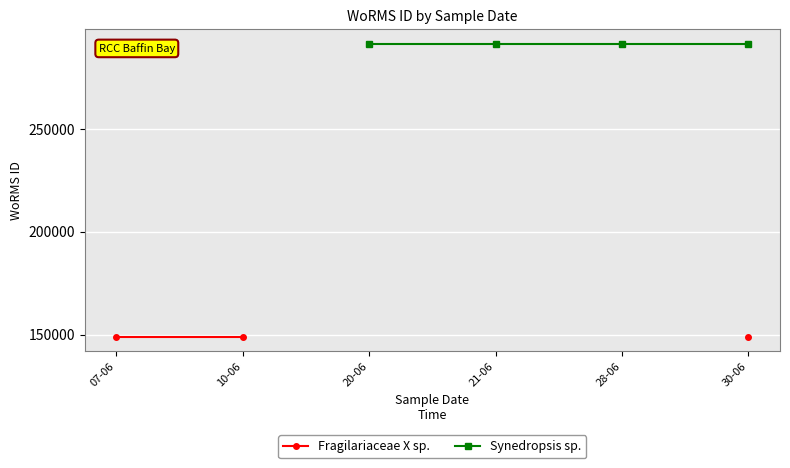

Rank the series by their maximum value, from lowest to highest.

Fragilariaceae X sp., Synedropsis sp.